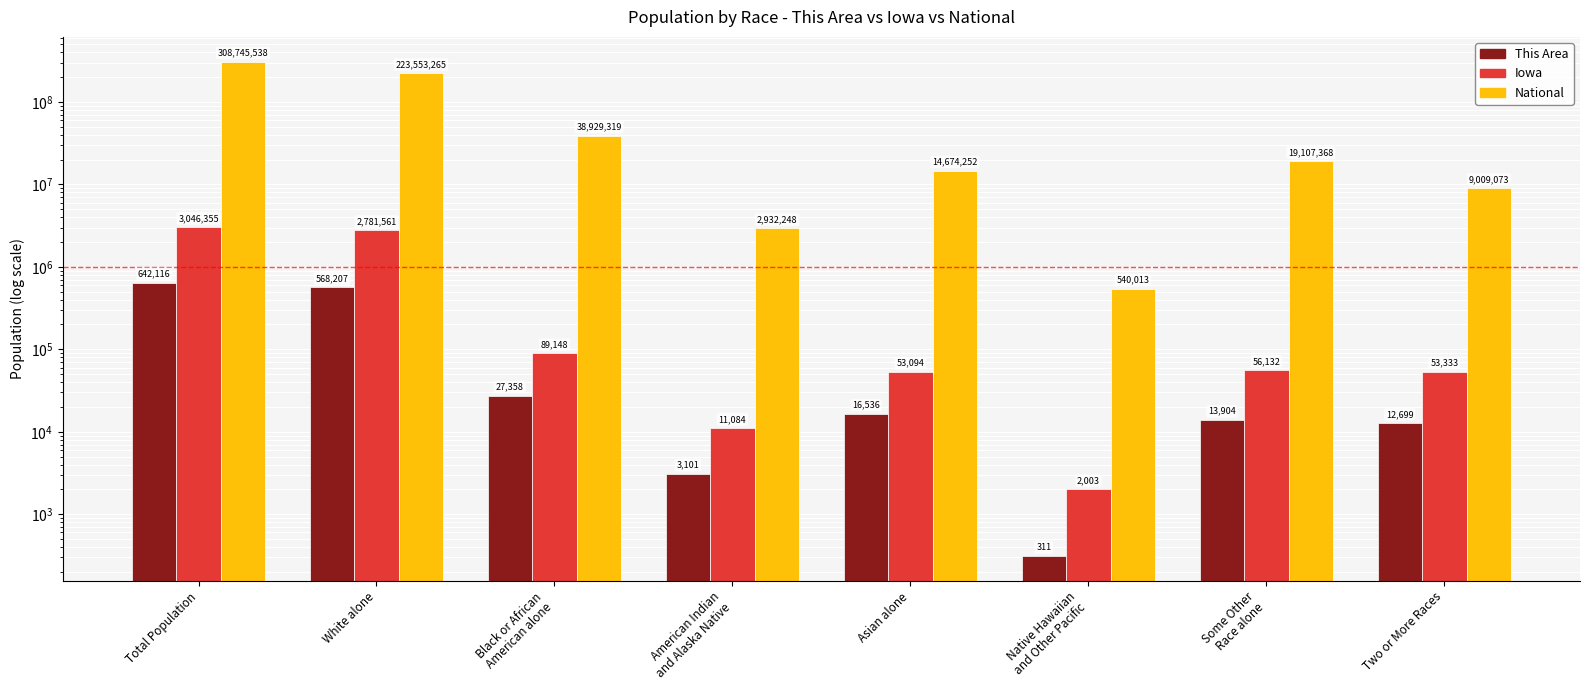

At how many categories does at least one series exceed 152107022?

2